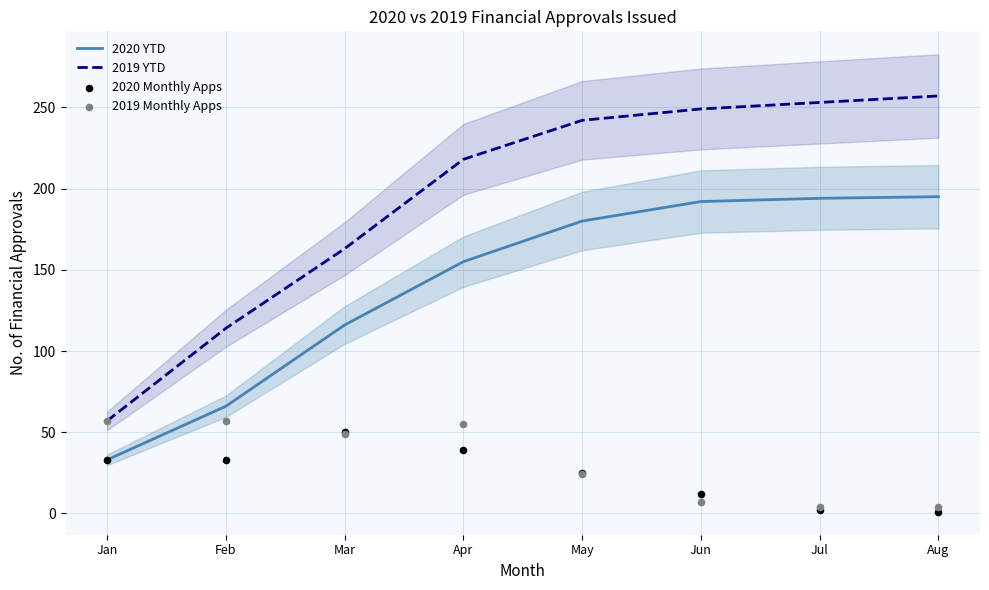

What are all the series names shown in the legend?

2020 YTD, 2019 YTD, 2020 Monthly Apps, 2019 Monthly Apps